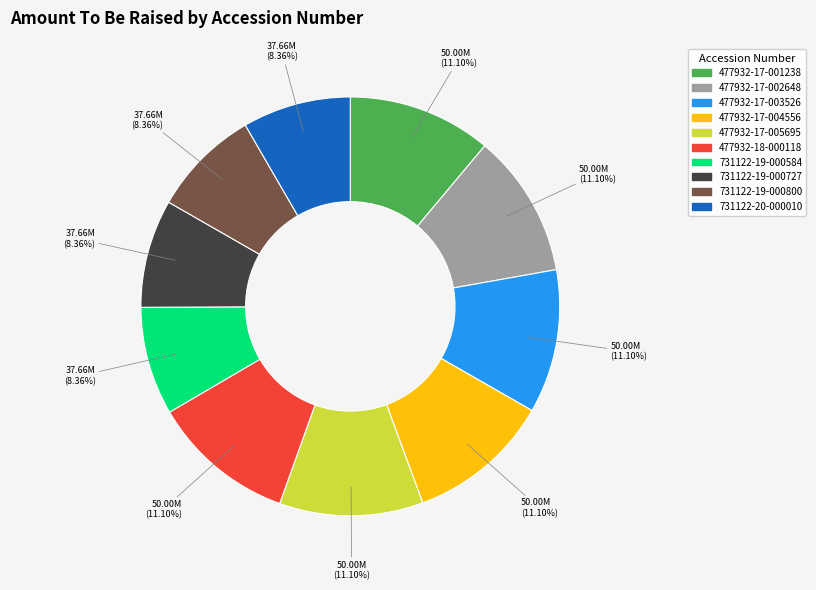

How many slices are in this pie chart?

10